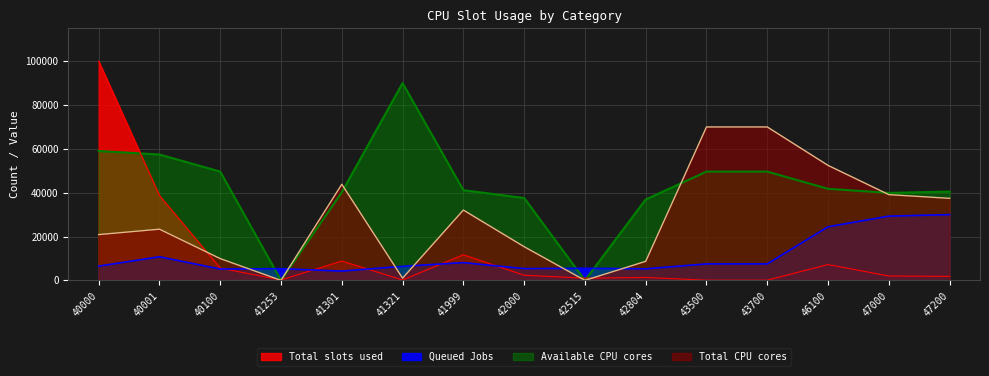

The value of Total slots used at 41321 is 264.9. True or false?

False